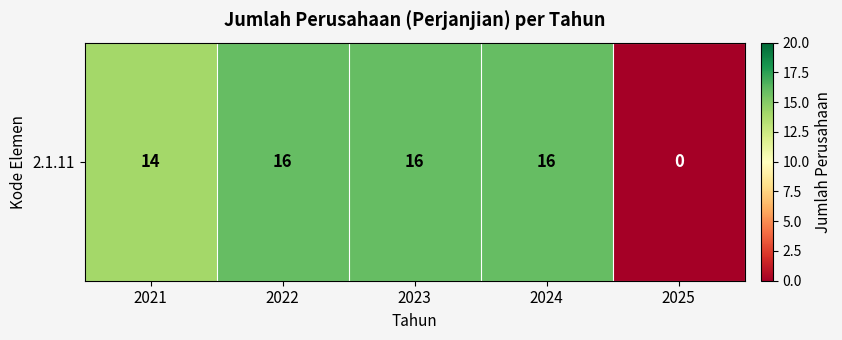

What is the sum of all values?

62